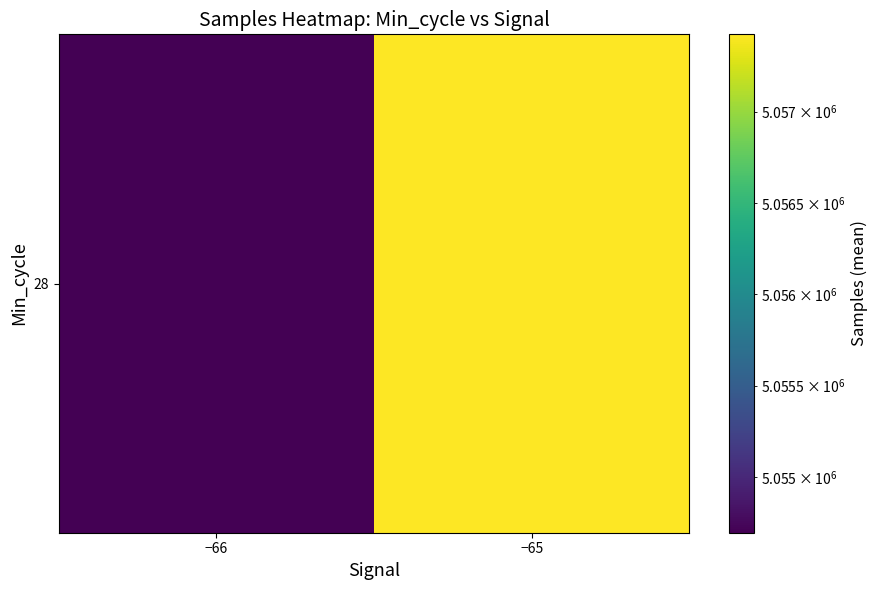

At which label is the value closest to 5056059?

−66